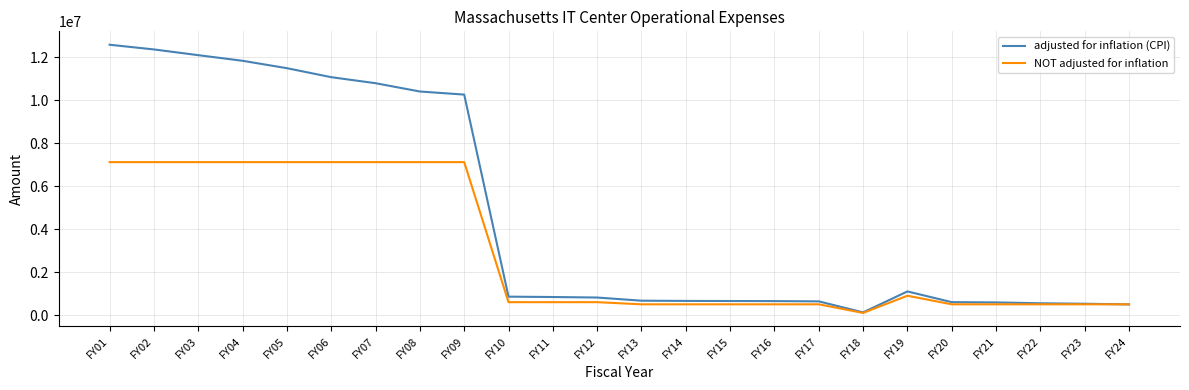

After their last crossing, which series has the higher values: adjusted for inflation (CPI) or NOT adjusted for inflation?

NOT adjusted for inflation